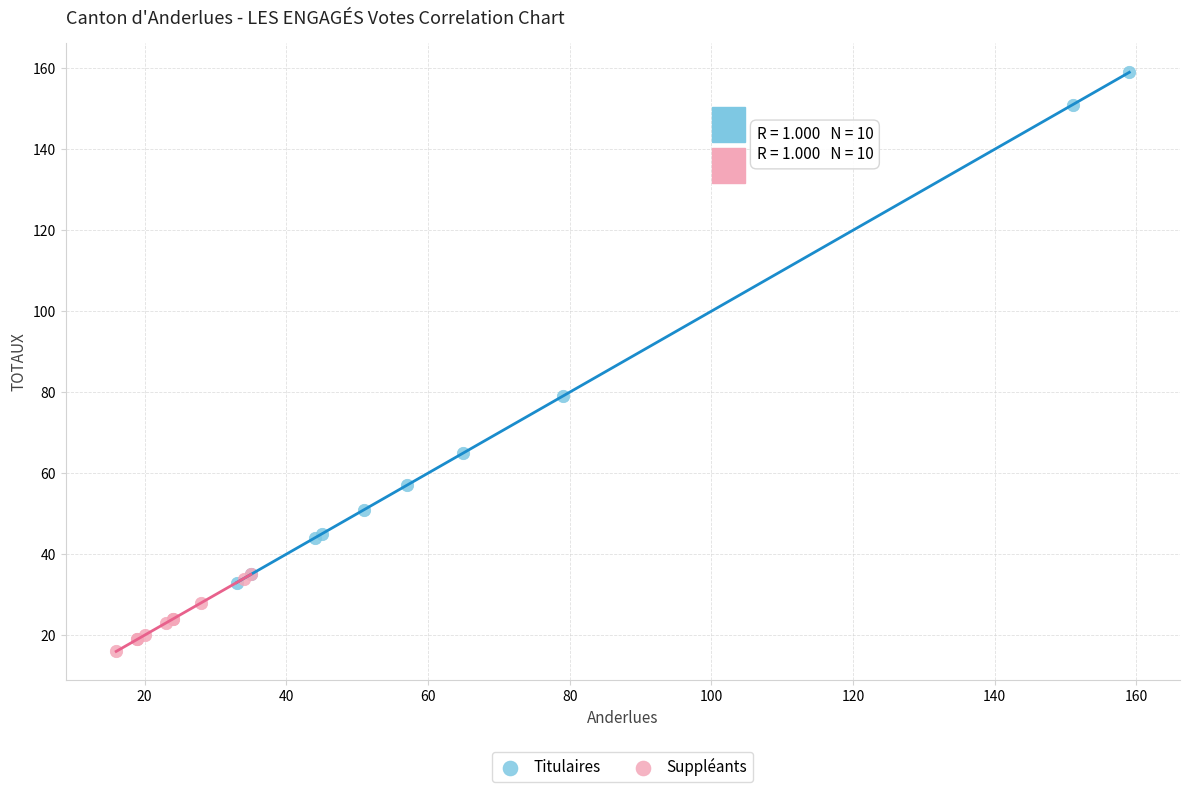

Which series has the widest spread of Y values?

Titulaires